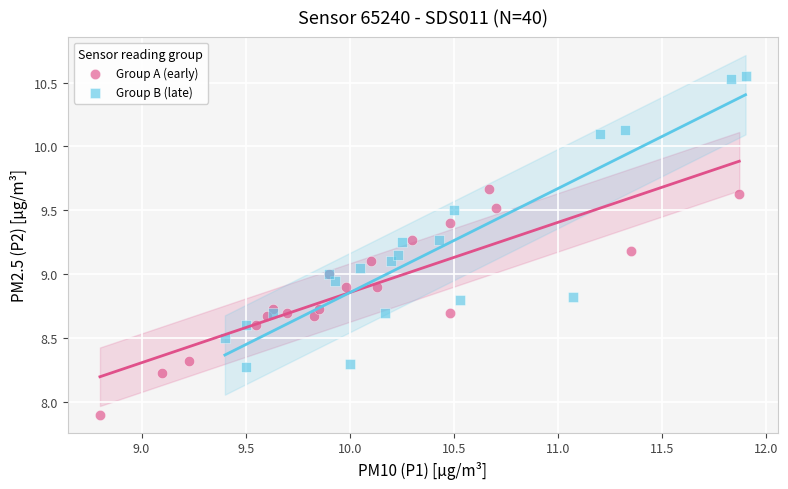

Which series contains the highest Y value?

Group B (late)